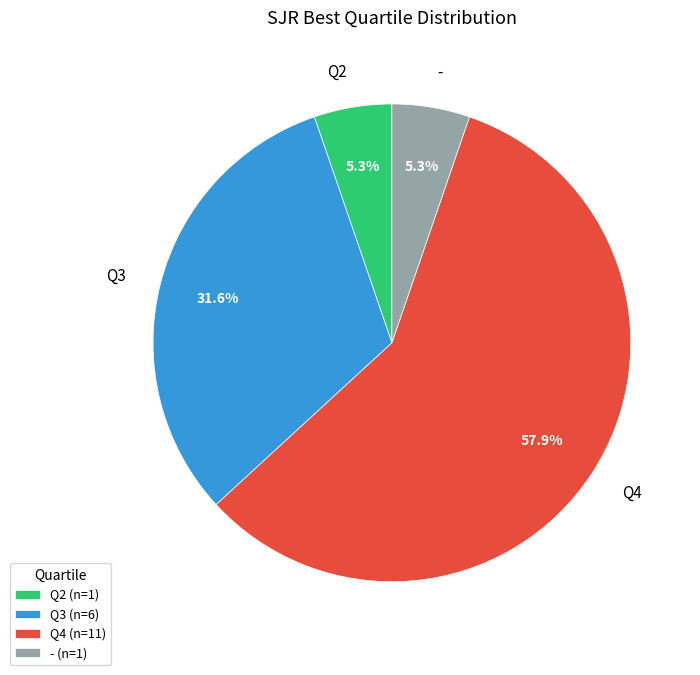

True or false: Q2 accounts for 1% of the total.

False